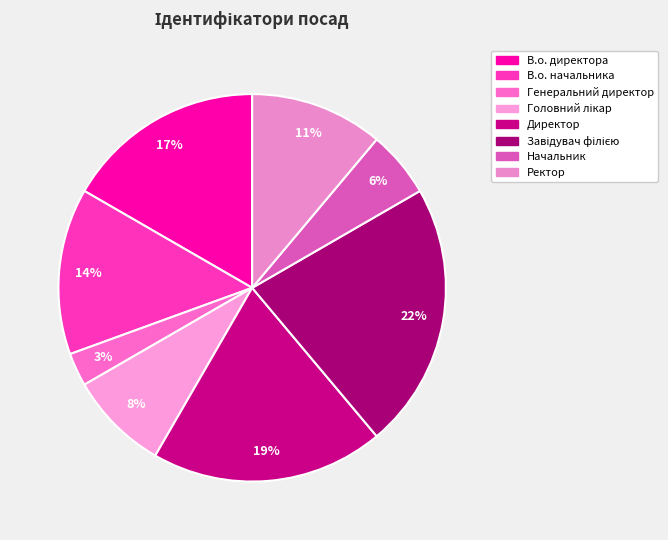

Does Директор account for over 50% of the chart?

No